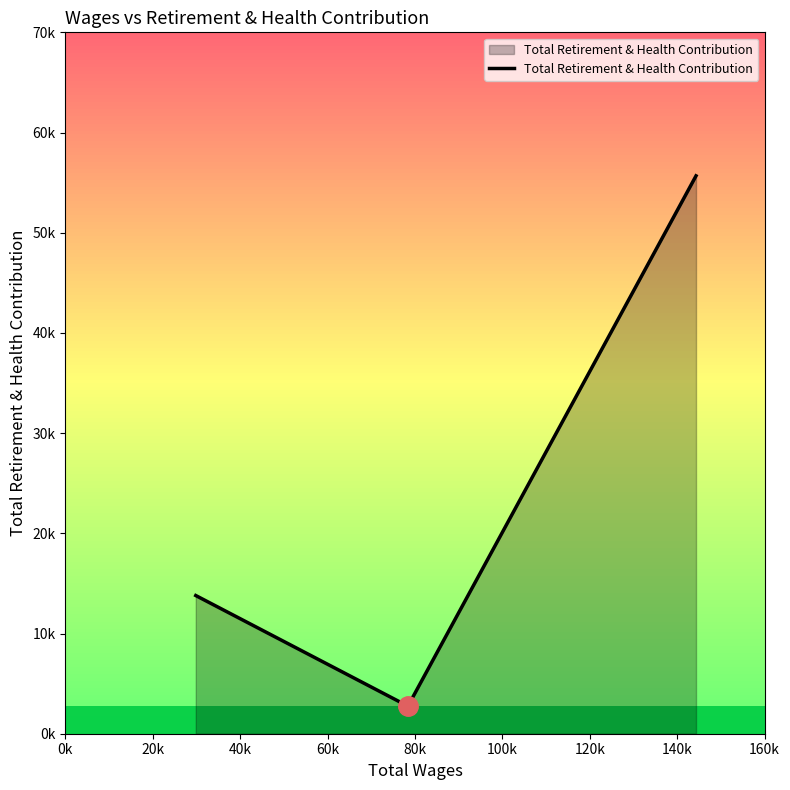

Does the chart display data point markers on the line(s)?

No